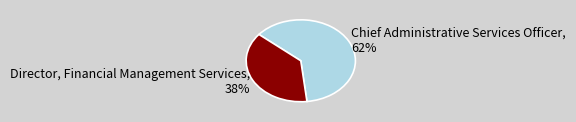

Is the sum of Chief Administrative Services Officer, 62% and Director, Financial Management Services, 38% greater than half?

Yes